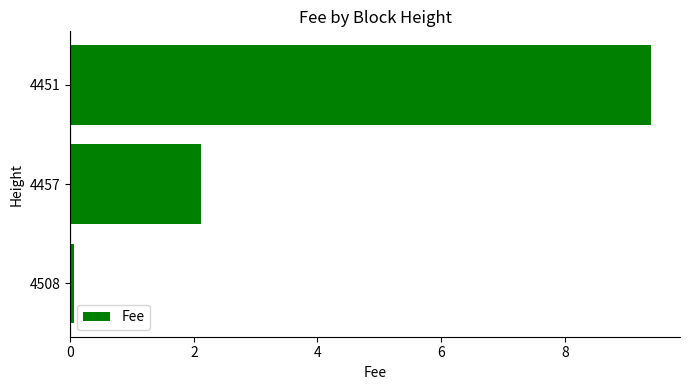

List the labels in order of value, smallest first.

4508, 4457, 4451